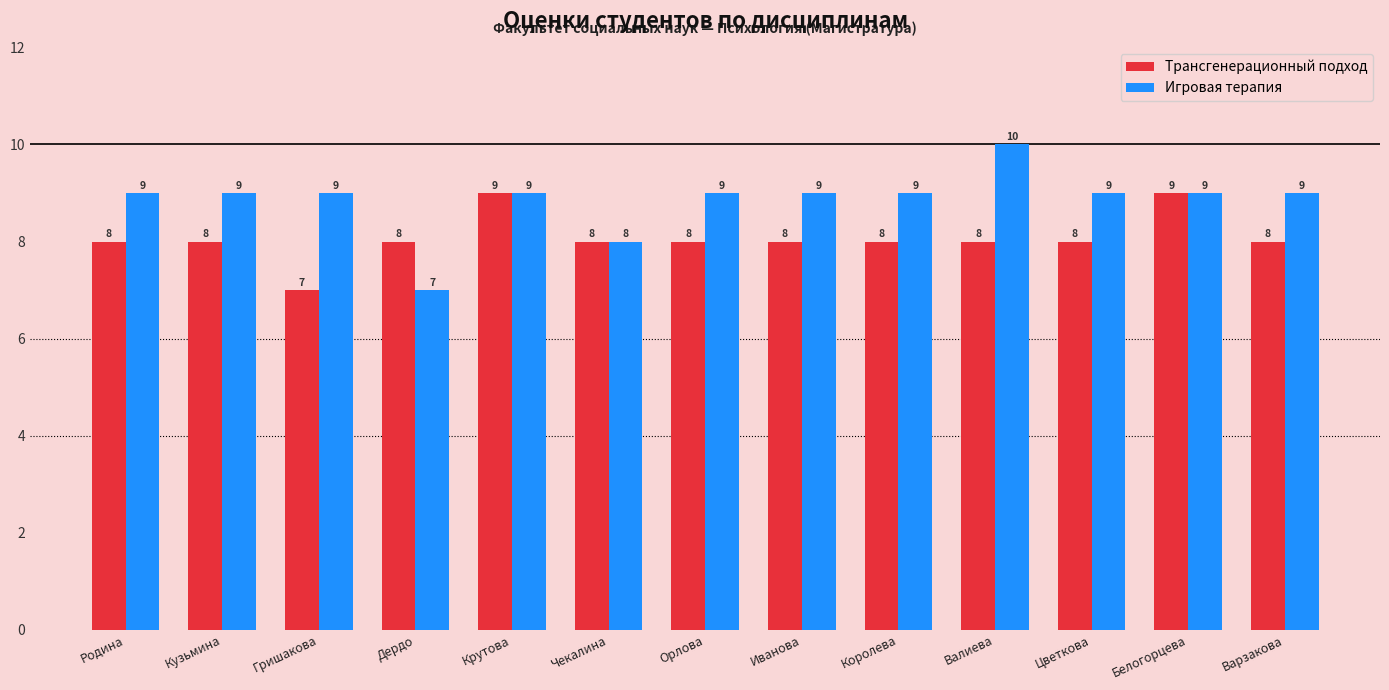

What position from the right is Валиева?

4